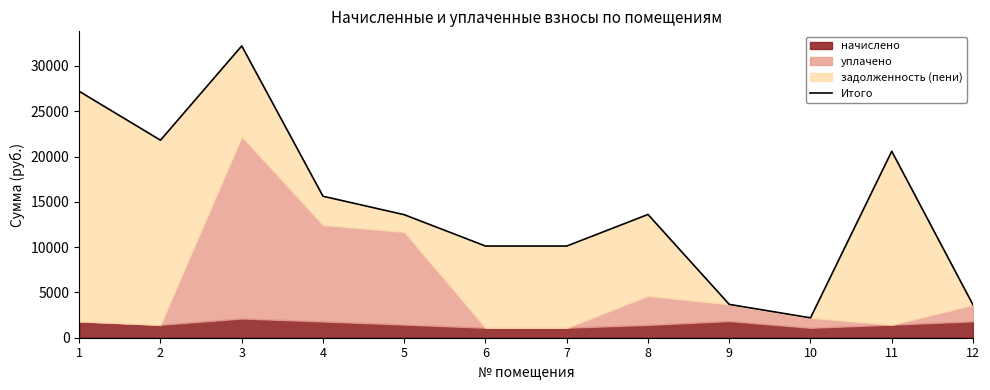

Rank the categories by value from lowest to highest.

10, 12, 9, 6, 7, 5, 8, 4, 11, 2, 1, 3